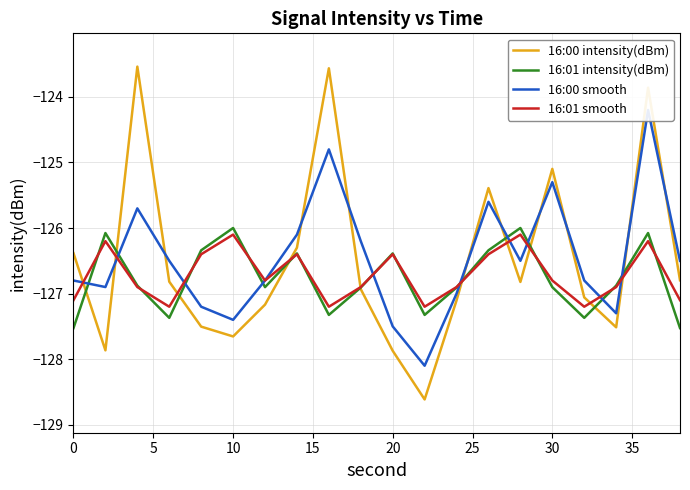

What is the lowest value of the 16:00 intensity(dBm) series?

-128.6